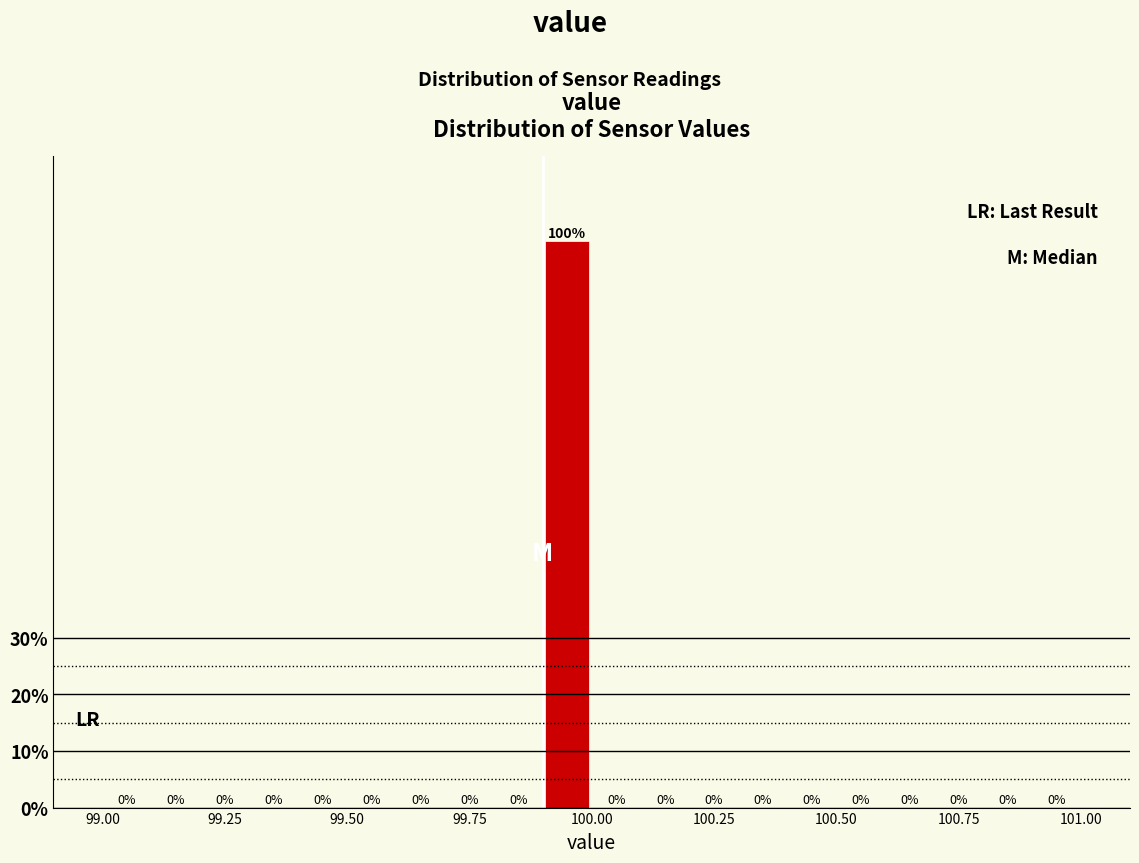

Around what value on the x-axis is the tallest bar? Give the approximate position of its centre, as read against the axis.

99.95